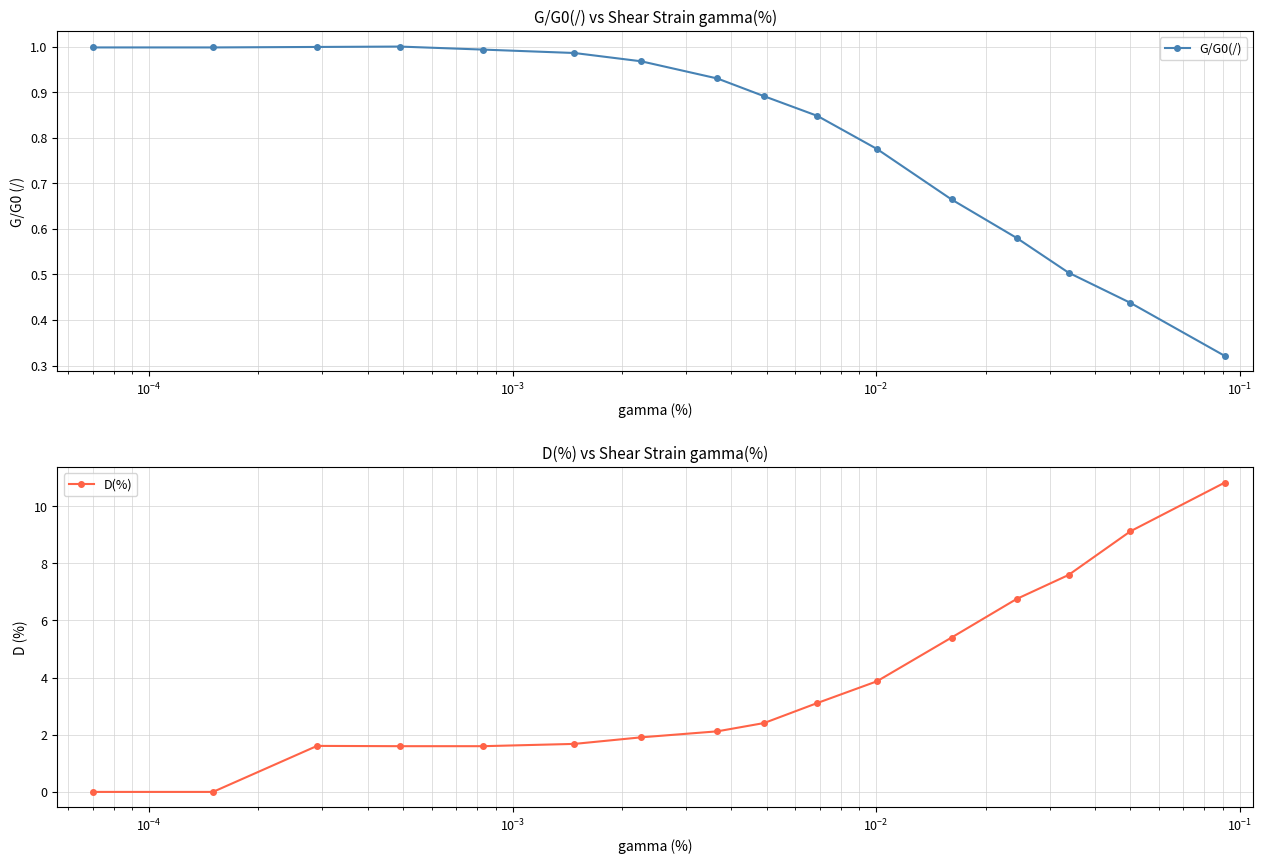

What is the maximum value for D(%)?

10.8